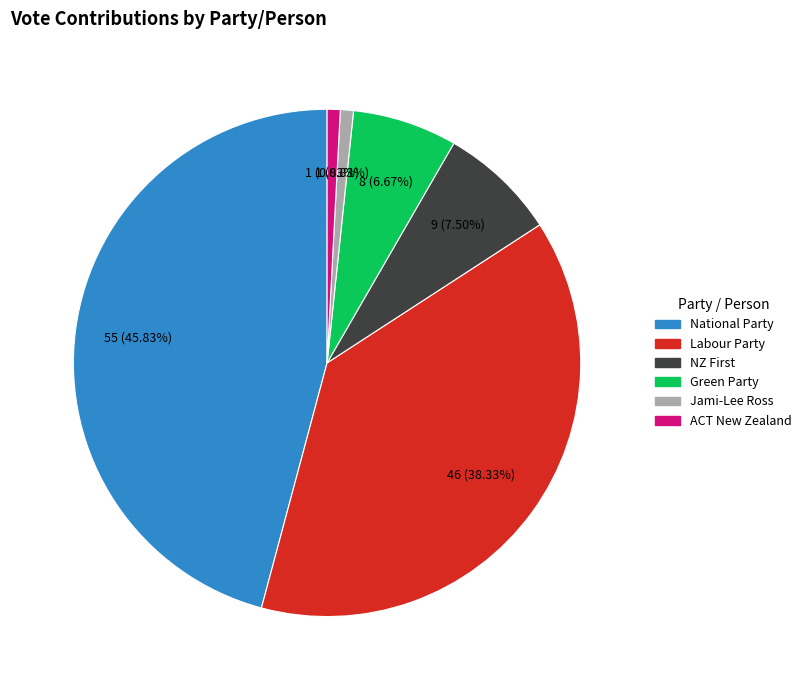

Count the number of slices in the pie.

6